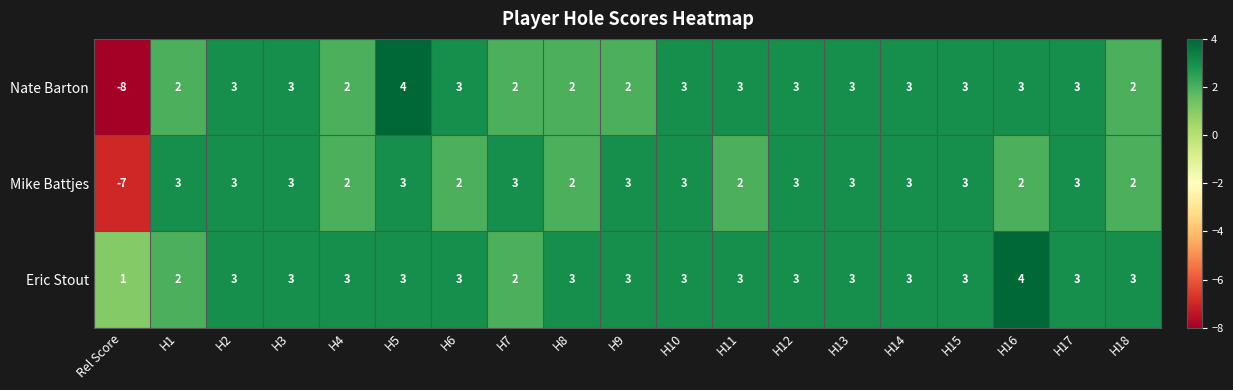

At which category does the chart reach its minimum across all series?

Rel Score